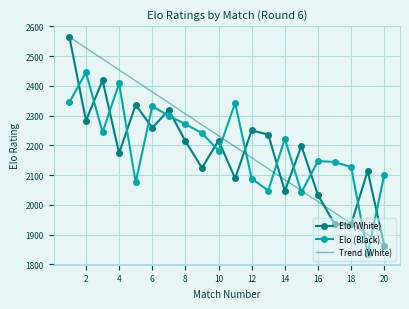

True or false: Elo (Black) has a value of 737 at 14.

False